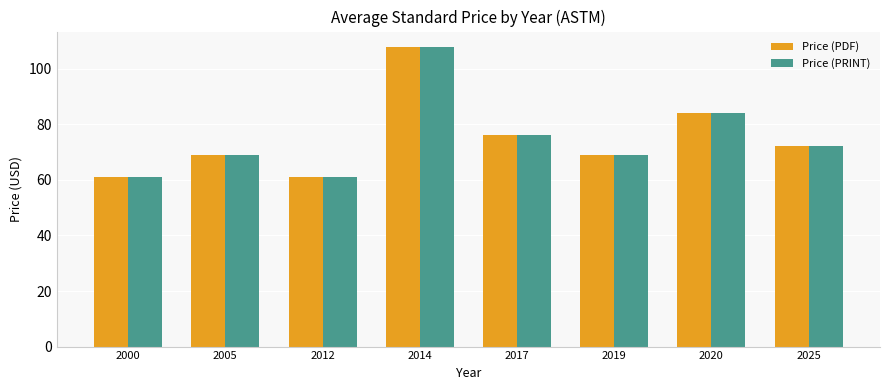

How many categories are shown in the chart?

8